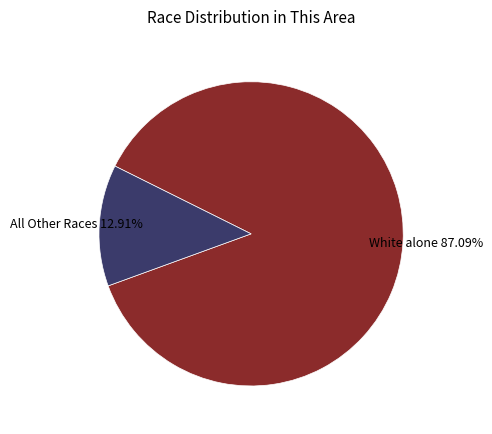

Is the sum of All Other Races and White alone greater than half?

Yes